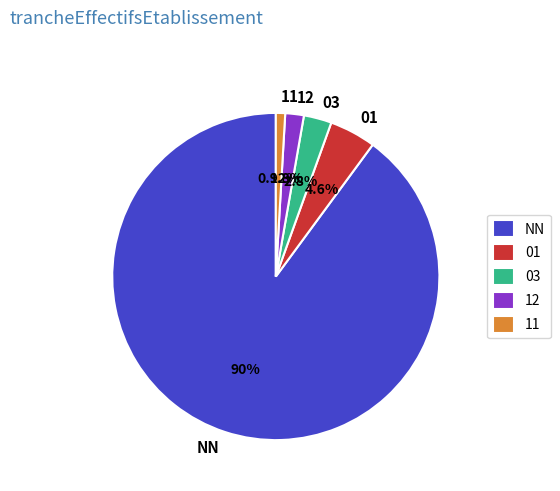

What percentage is the NN slice, to the nearest percent?

90%